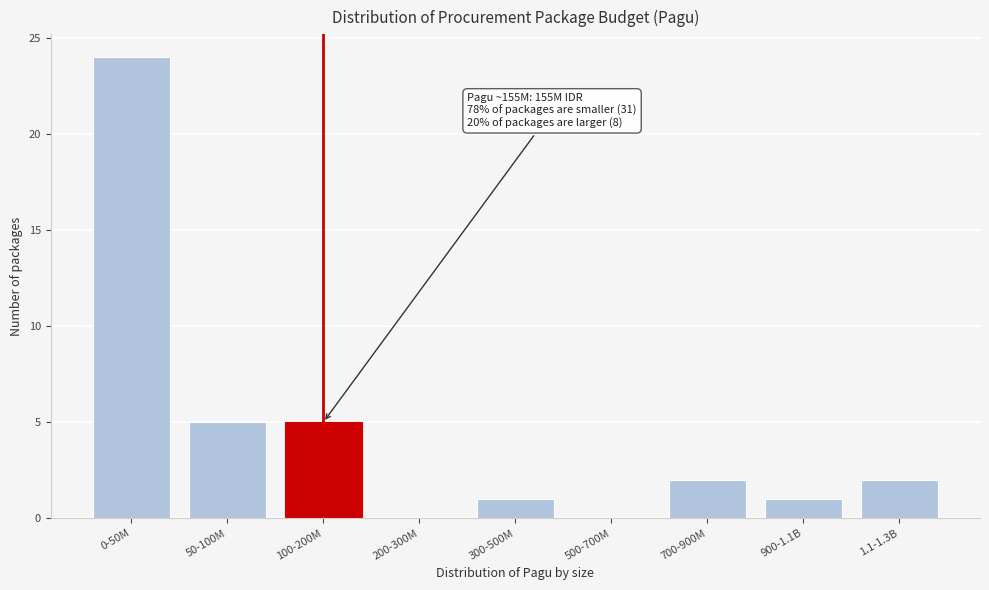

Reading left to right, extract all data points from this chart.

0-50M=24	50-100M=5	100-200M=5	200-300M=0	300-500M=1	500-700M=0	700-900M=2	900-1.1B=1	1.1-1.3B=2